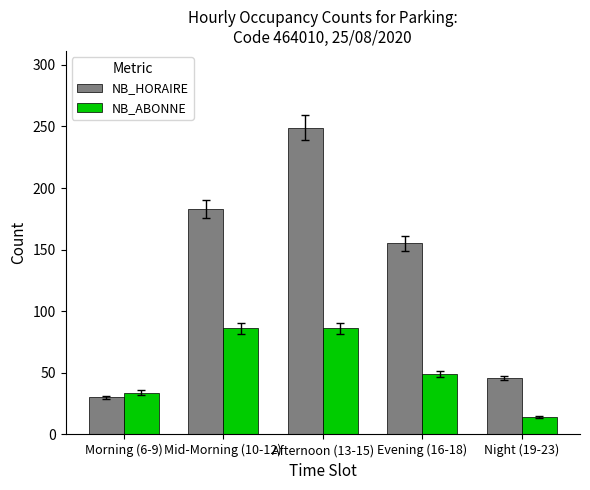

What is the difference between the highest and lowest values at Mid-Morning (10-12)?

97